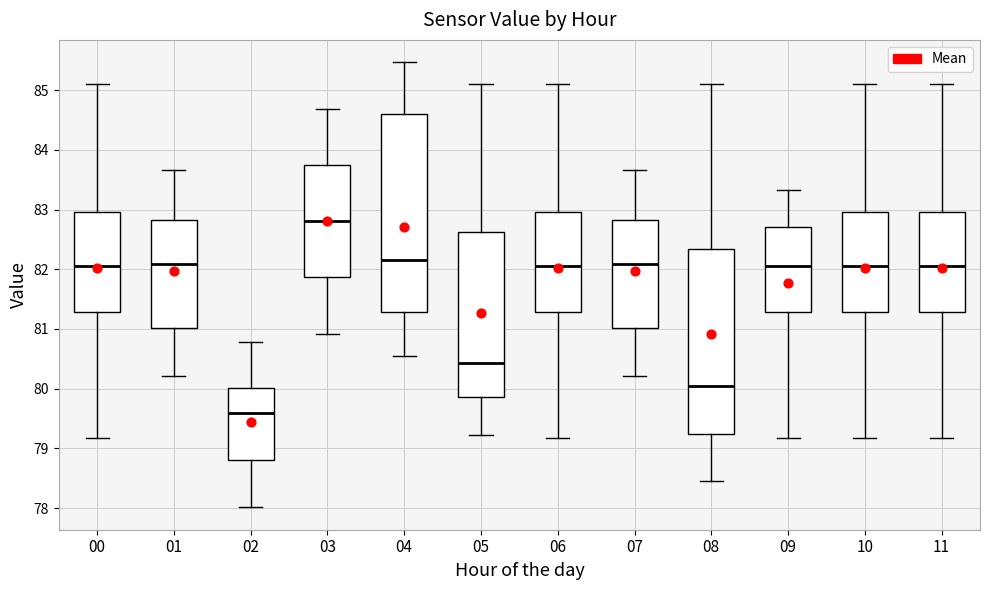

Reading left to right, transcribe this box plot: for each box, give where its median line is, the range the box spans, and where its two whiskers end, as read against the y-axis. The values are not printed on the chart, so give them approximately, as read against the axis.

00: median 82.1, box 81.3 to 83.0, whiskers 79.2 to 85.1
01: median 82.1, box 81.0 to 82.8, whiskers 80.2 to 83.7
02: median 79.6, box 78.8 to 80.0, whiskers 78.0 to 80.8
03: median 82.8, box 81.9 to 83.7, whiskers 80.9 to 84.7
04: median 82.2, box 81.3 to 84.6, whiskers 80.5 to 85.5
05: median 80.4, box 79.9 to 82.6, whiskers 79.2 to 85.1
06: median 82.1, box 81.3 to 83.0, whiskers 79.2 to 85.1
07: median 82.1, box 81.0 to 82.8, whiskers 80.2 to 83.7
08: median 80.0, box 79.2 to 82.3, whiskers 78.5 to 85.1
09: median 82.1, box 81.3 to 82.7, whiskers 79.2 to 83.3
10: median 82.1, box 81.3 to 83.0, whiskers 79.2 to 85.1
11: median 82.1, box 81.3 to 83.0, whiskers 79.2 to 85.1